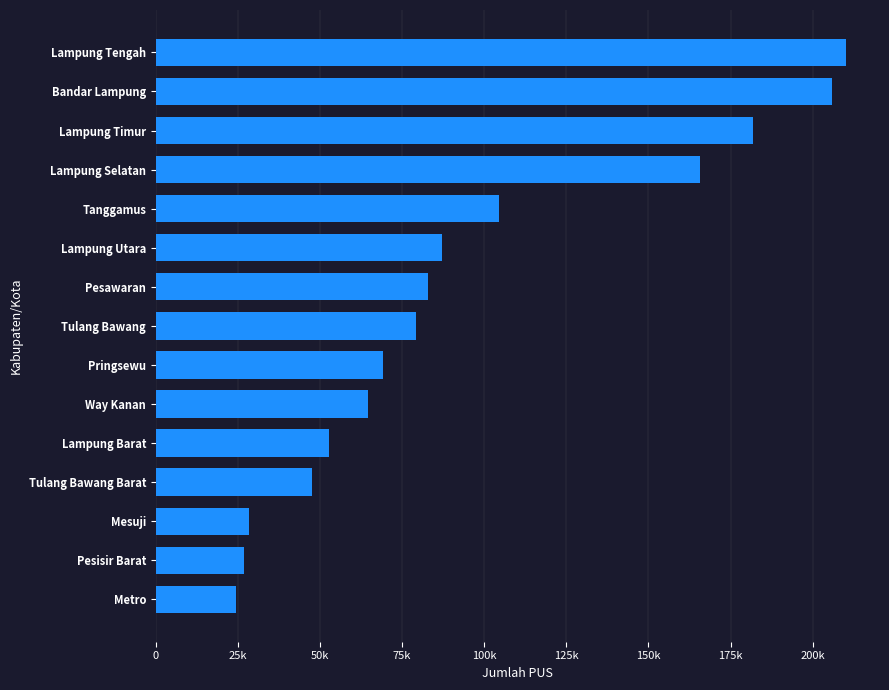

Which label corresponds to the largest value in the chart?

Lampung Tengah